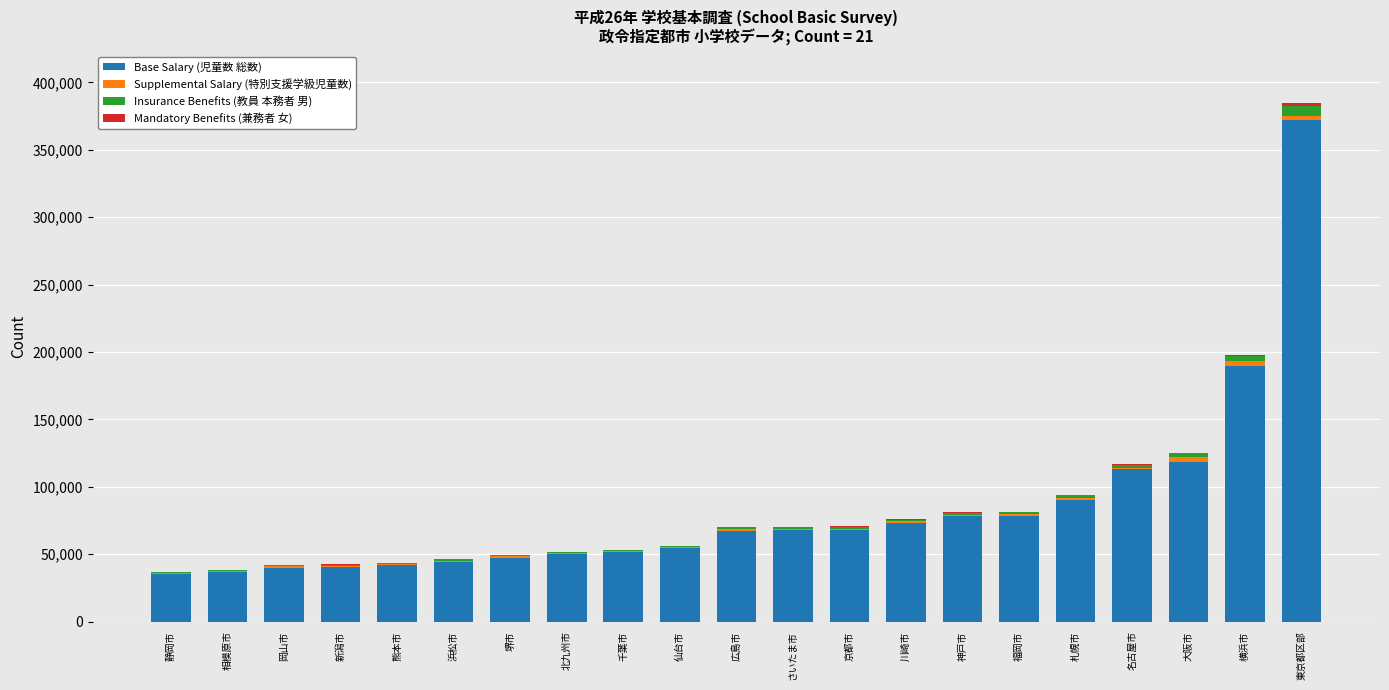

Where is Base Salary (児童数 総数) nearest to the value 203878?

横浜市